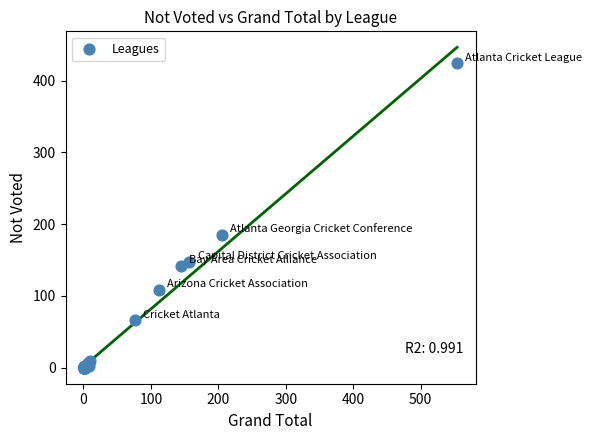

What Y value in the scatter plot is closest to 212?

185